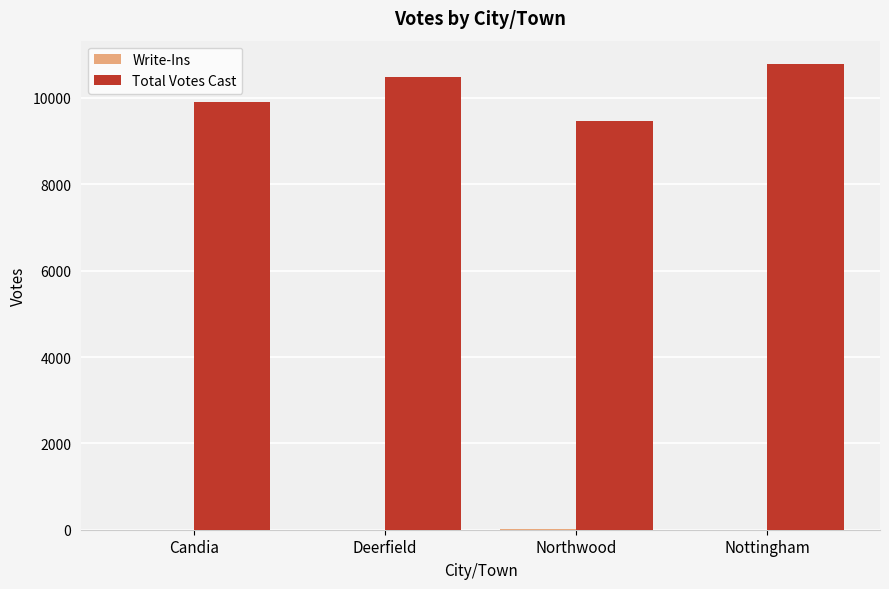

At which label is Total Votes Cast closest to 10132?

Candia